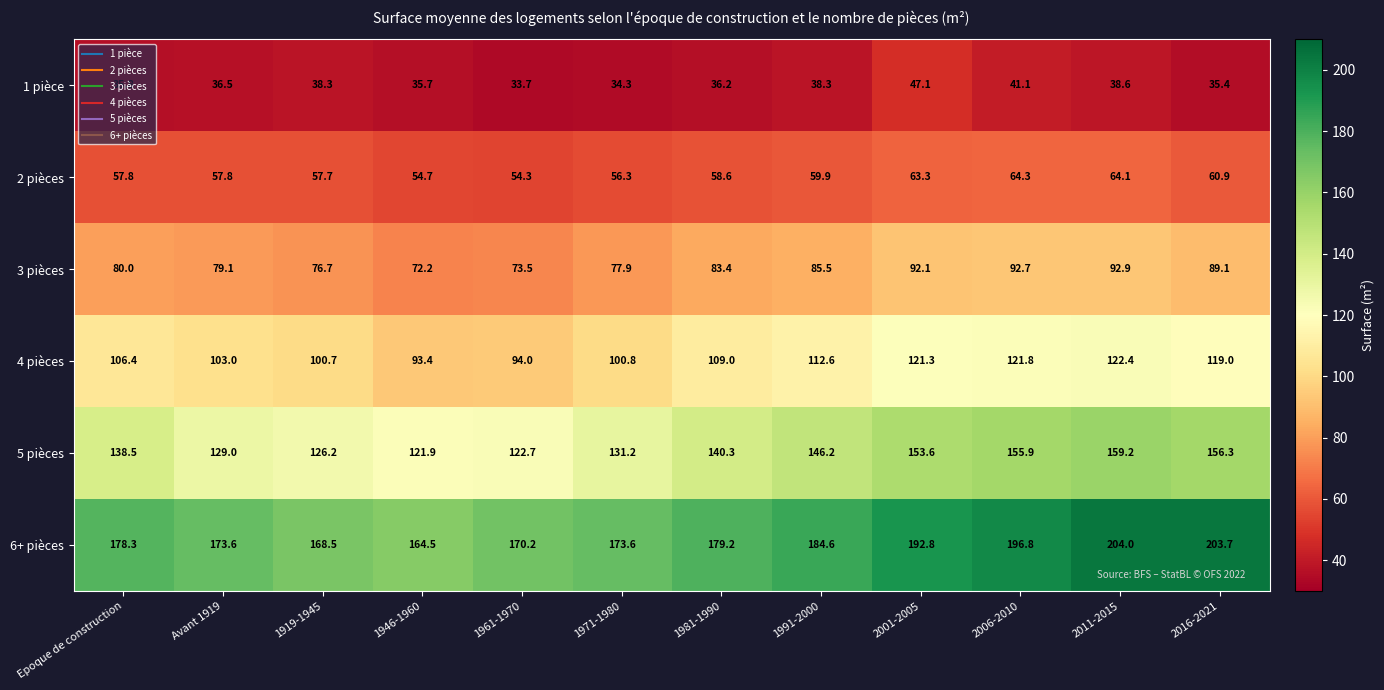

What is the highest value of the 6+ pièces series?

204.0